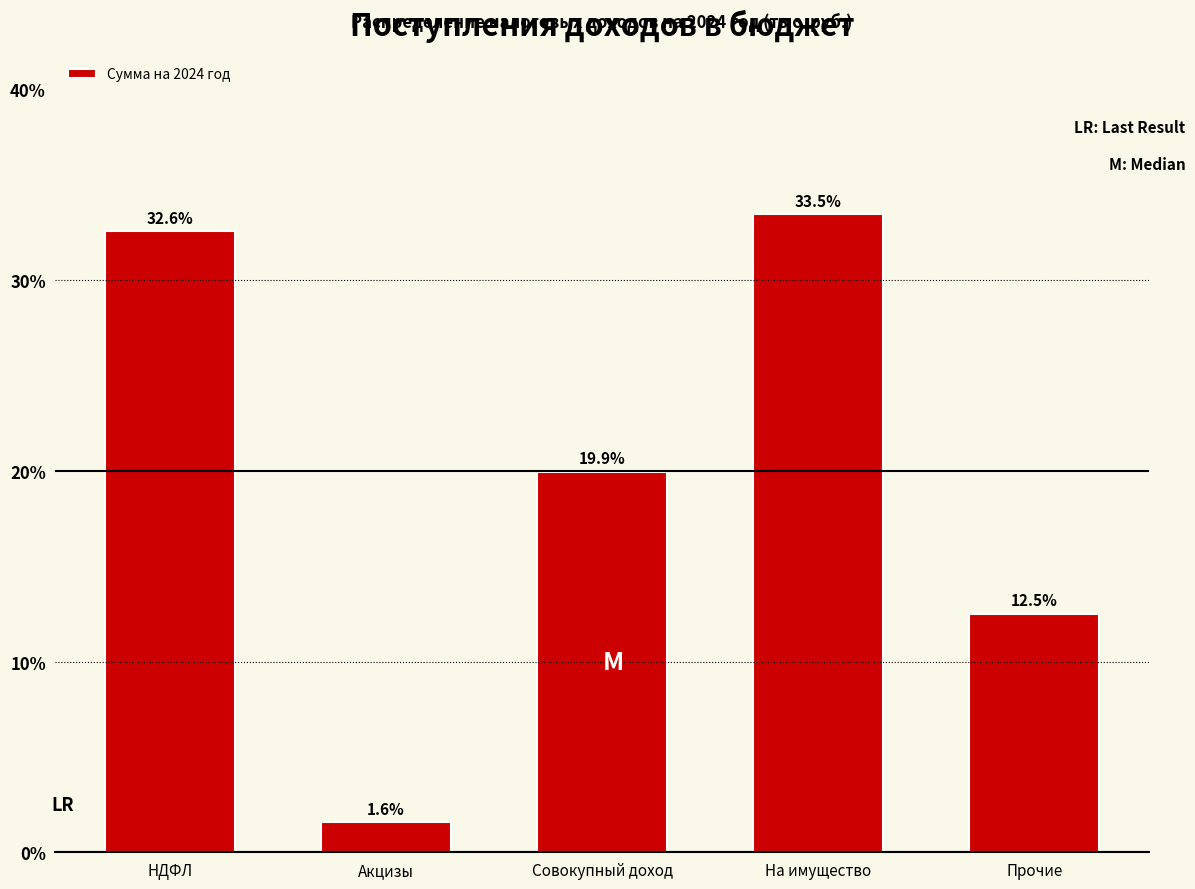

Reading left to right, what are all the values shown in this chart?

32.6	1.6	19.9	33.5	12.5